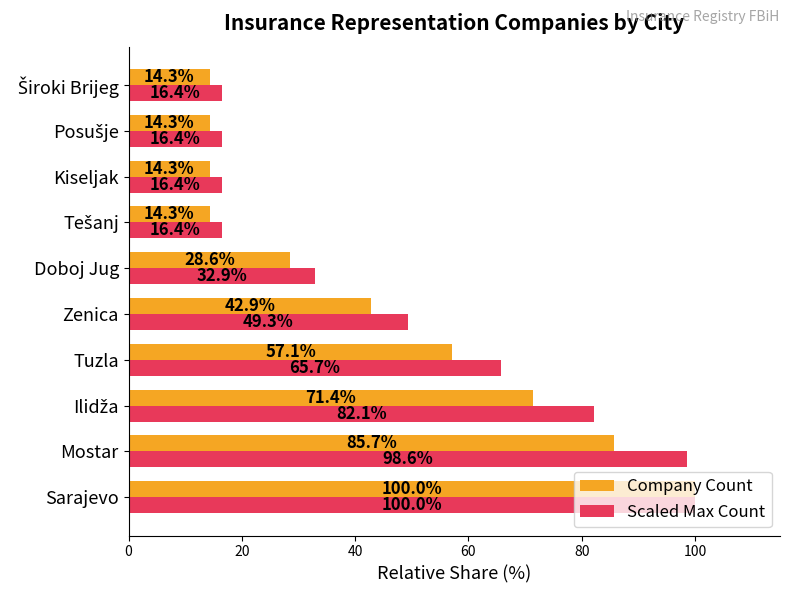

What is the difference between the maximum and second lowest values in the Scaled Max Count series?

83.6